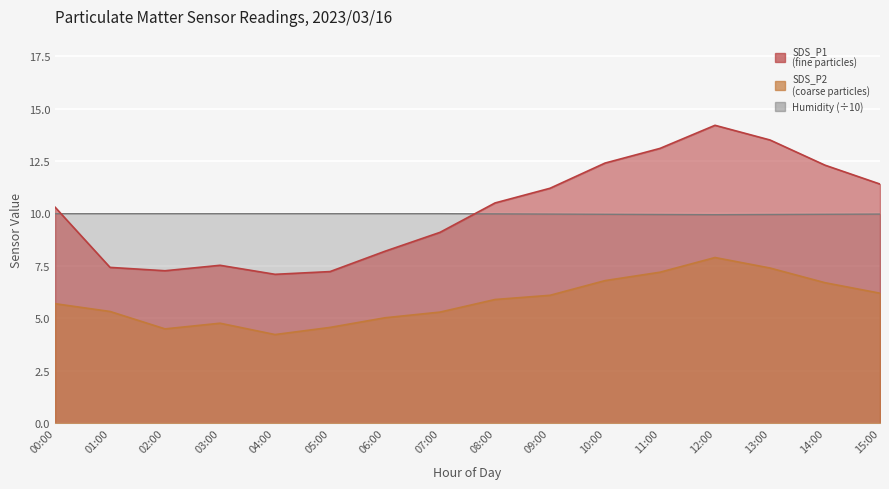

What is the highest value of the SDS_P2 series?

7.9